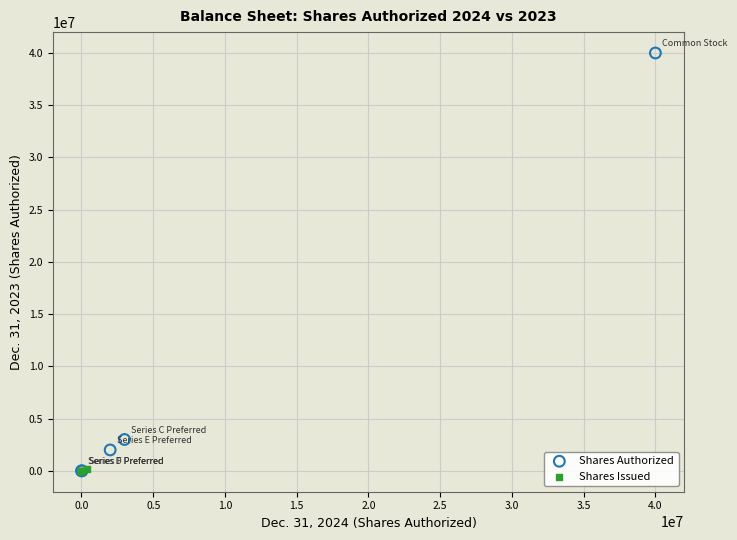

Which series has the largest Y range (max minus min)?

Shares Authorized